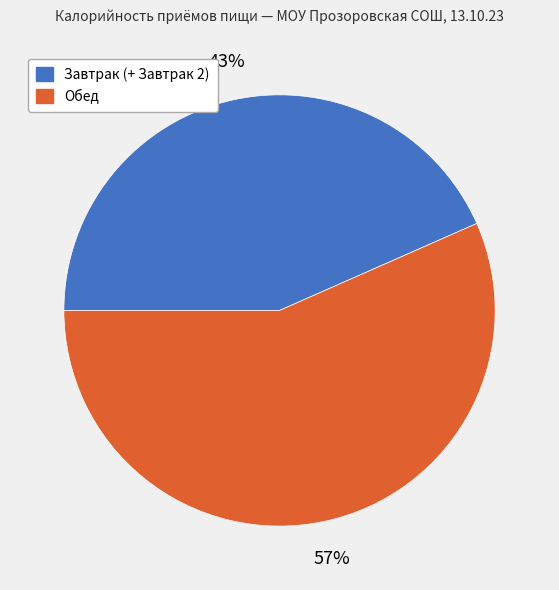

Combined, do Обед and Завтрак (+ Завтрак 2) account for over 50%?

Yes